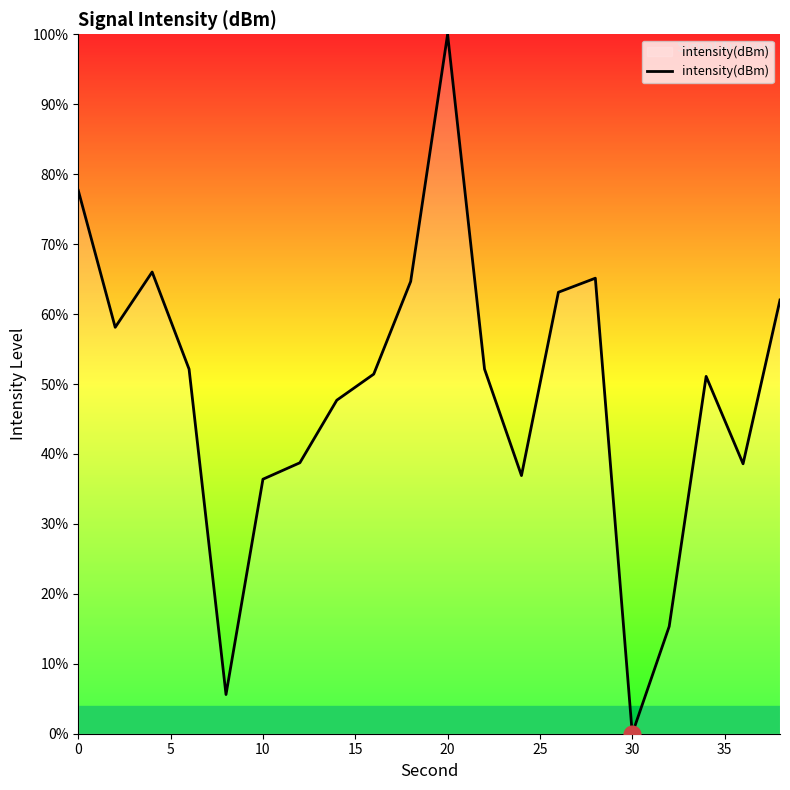

What is the difference between the maximum and minimum values?

100.0